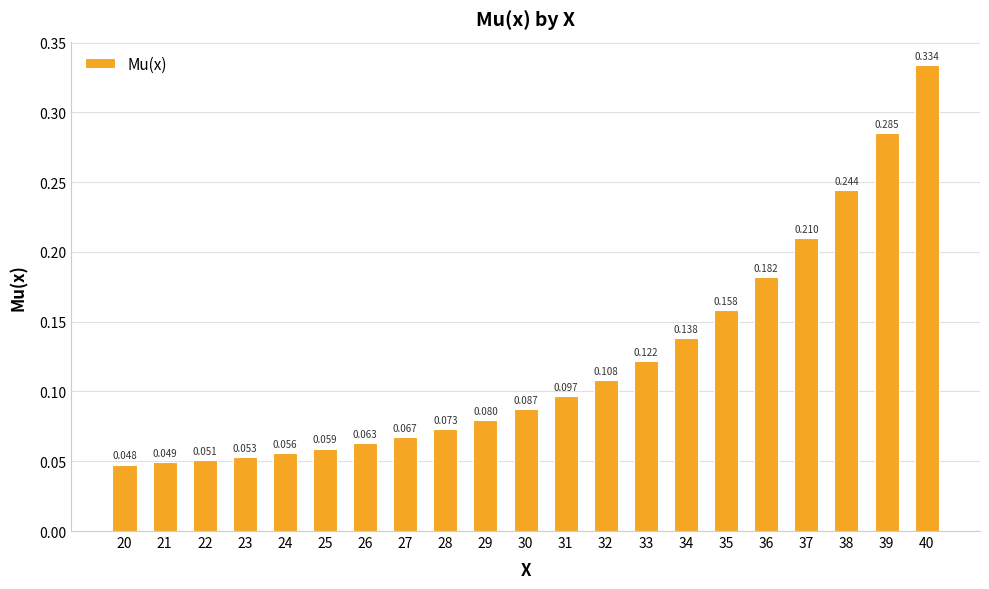

What is the change in value from 29 to 36?

+0.1